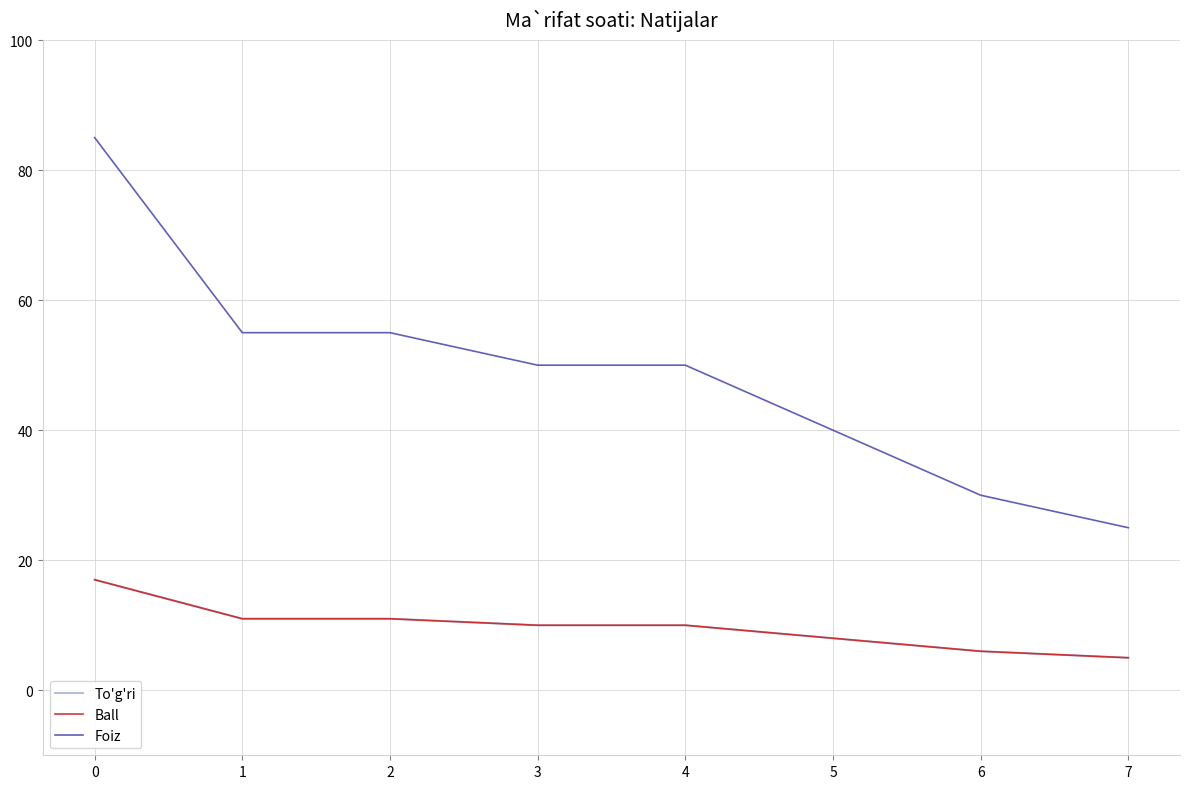

Does the chart have visible grid lines?

Yes